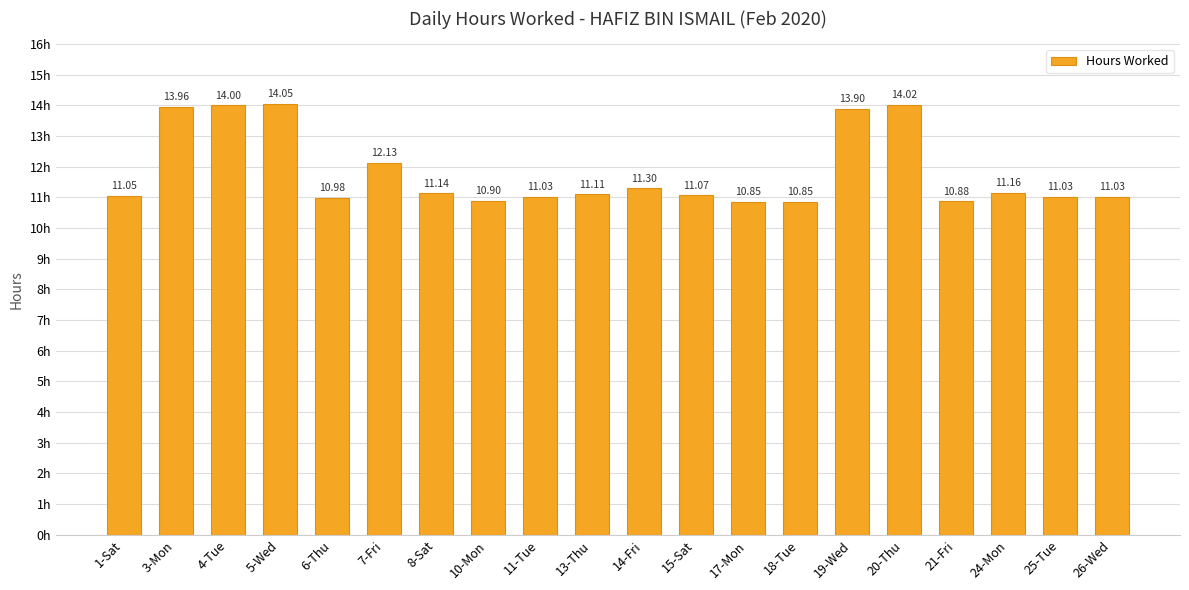

Between 5-Wed and 19-Wed, which is larger?

5-Wed